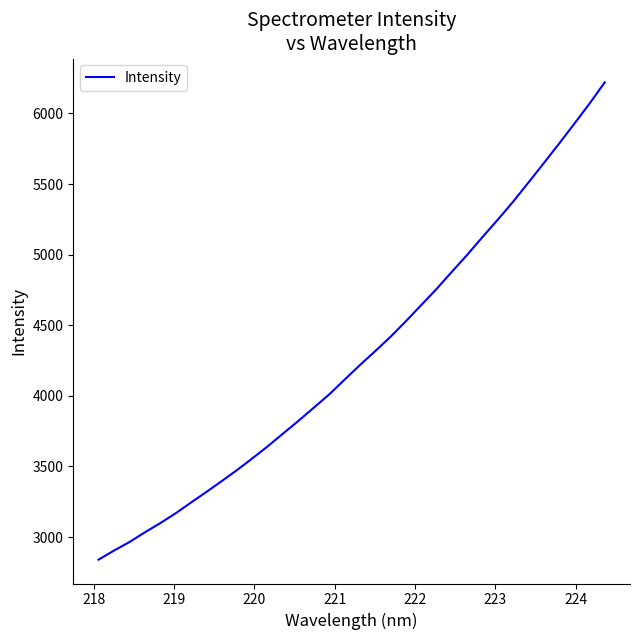

What is the greatest value displayed?

6220.0